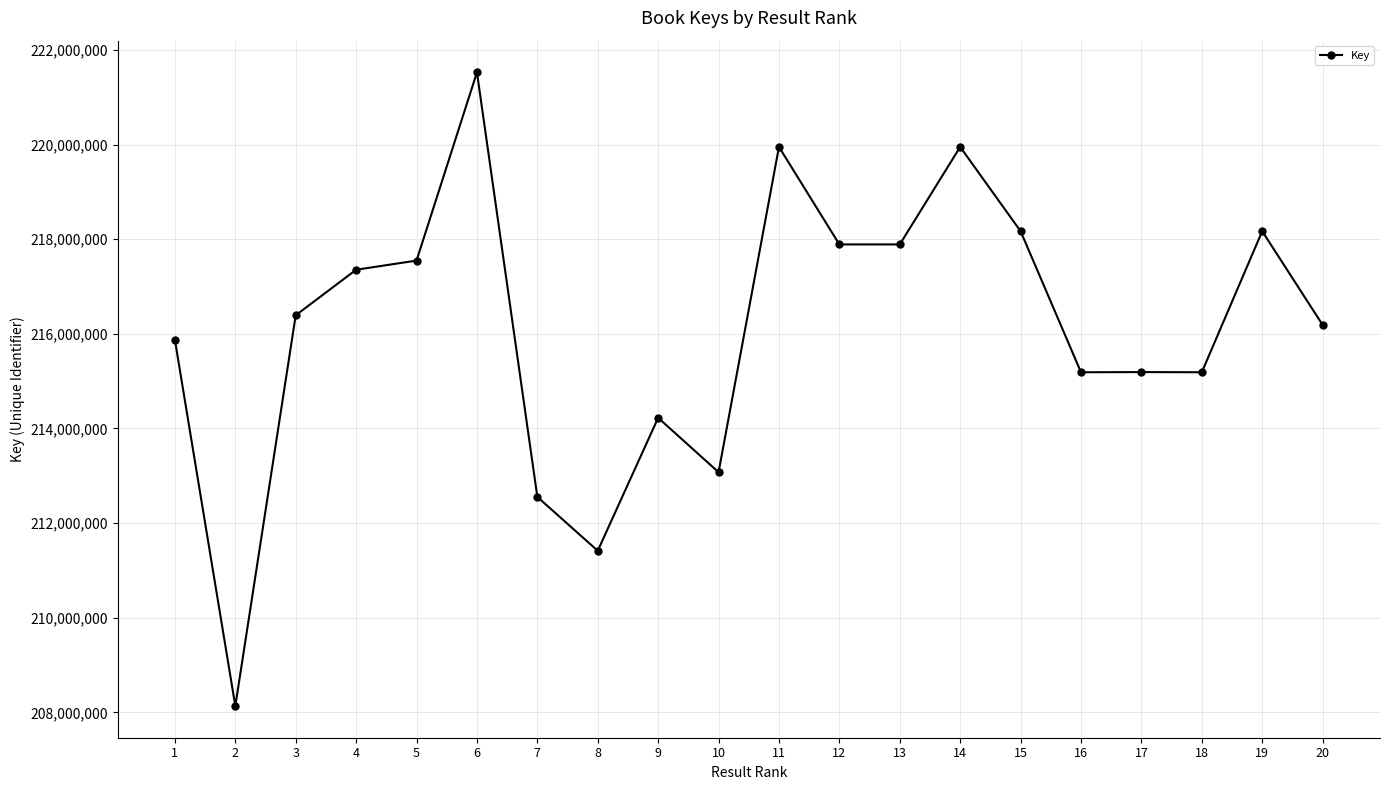

What value does the data have at 11, to the nearest 100?

219949500